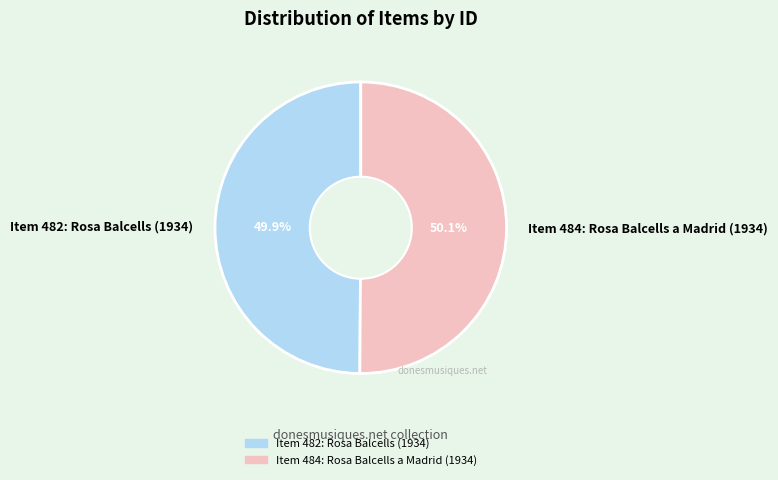

Combined, what portion of the pie is Item 482: Rosa Balcells (1934) and Item 484: Rosa Balcells a Madrid (1934)?

100.0%